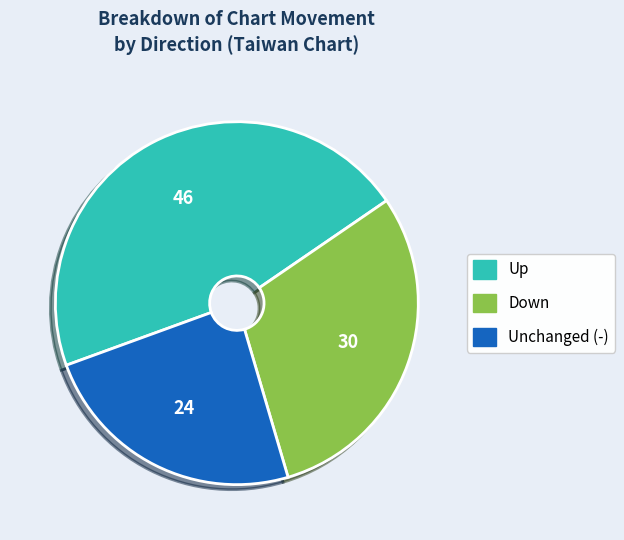

Is there any slice that represents more than half of the pie?

No